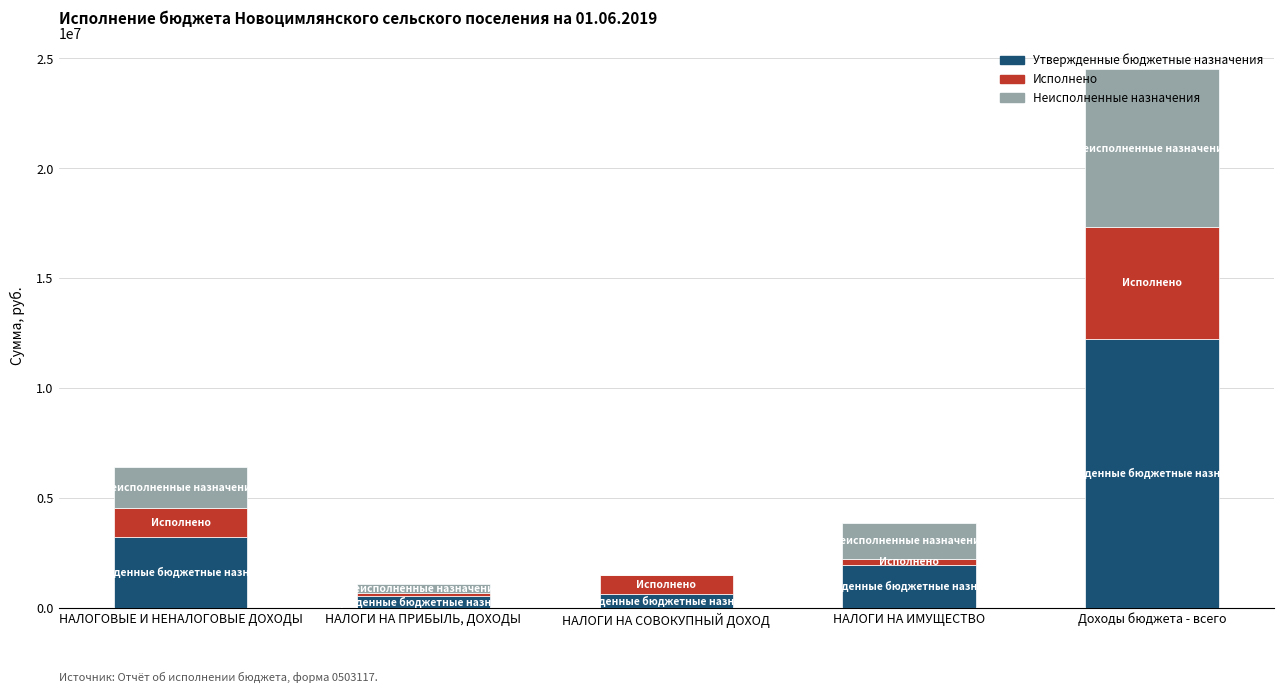

At which label is Утвержденные бюджетные назначения closest to 6394550?

НАЛОГОВЫЕ И НЕНАЛОГОВЫЕ ДОХОДЫ